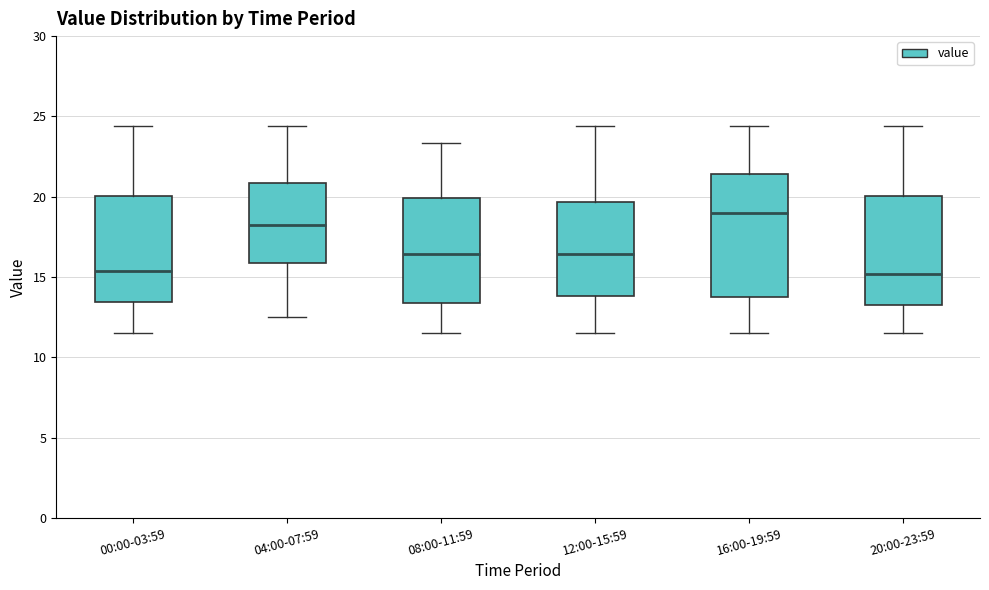

Which box's median line is the highest?

16:00-19:59